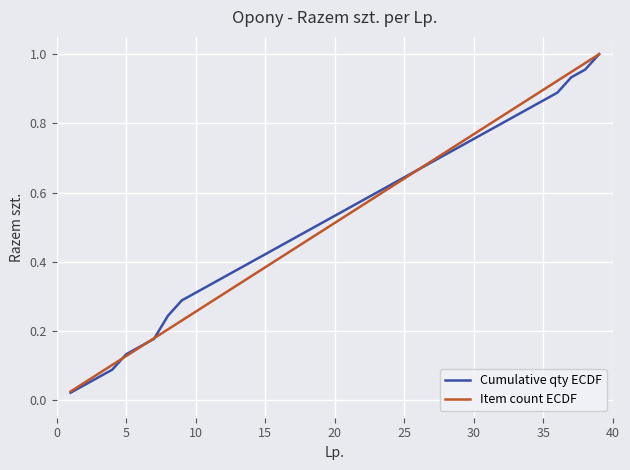

What are all the series names shown in the legend?

Cumulative qty ECDF, Item count ECDF